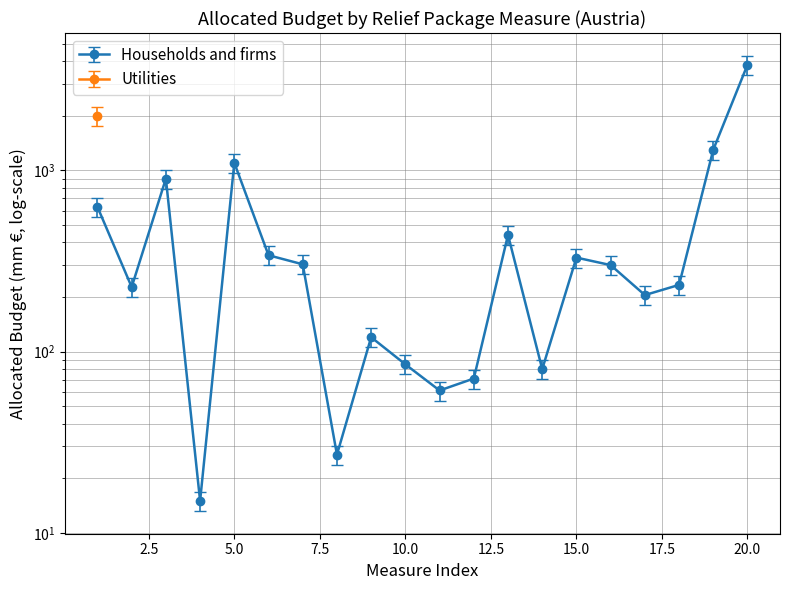

What is the average value?

593.1